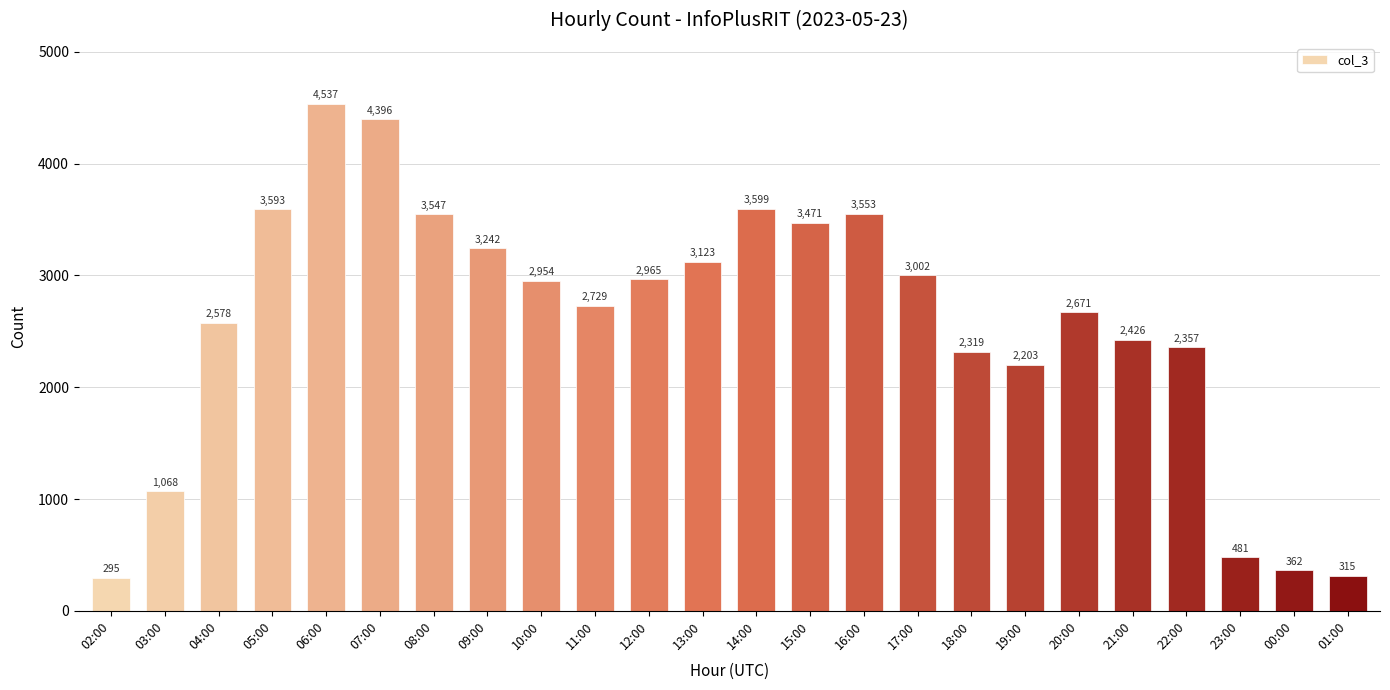

What is the difference between the maximum and second lowest values?

4222